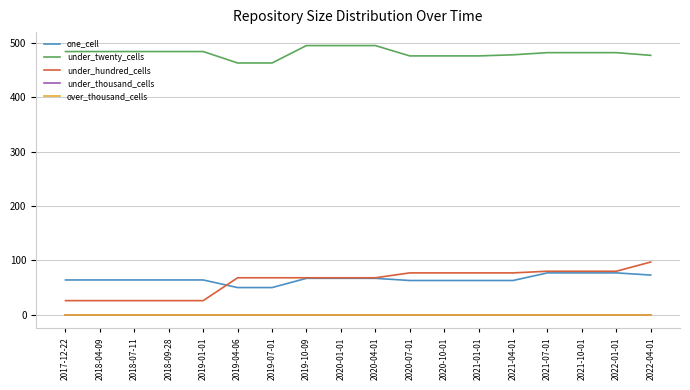

What is the spread (max minus min) of values at 2019-07-01?

463